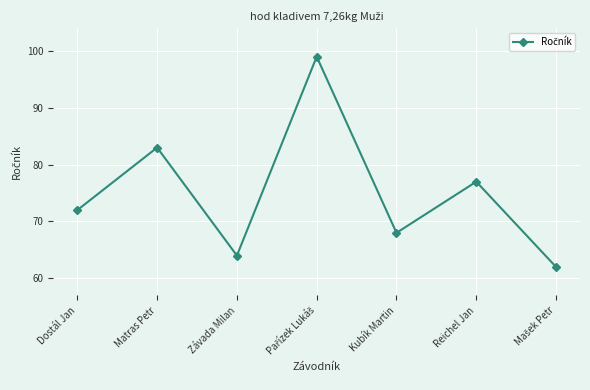

What is the value of the 7th point from the left?

62